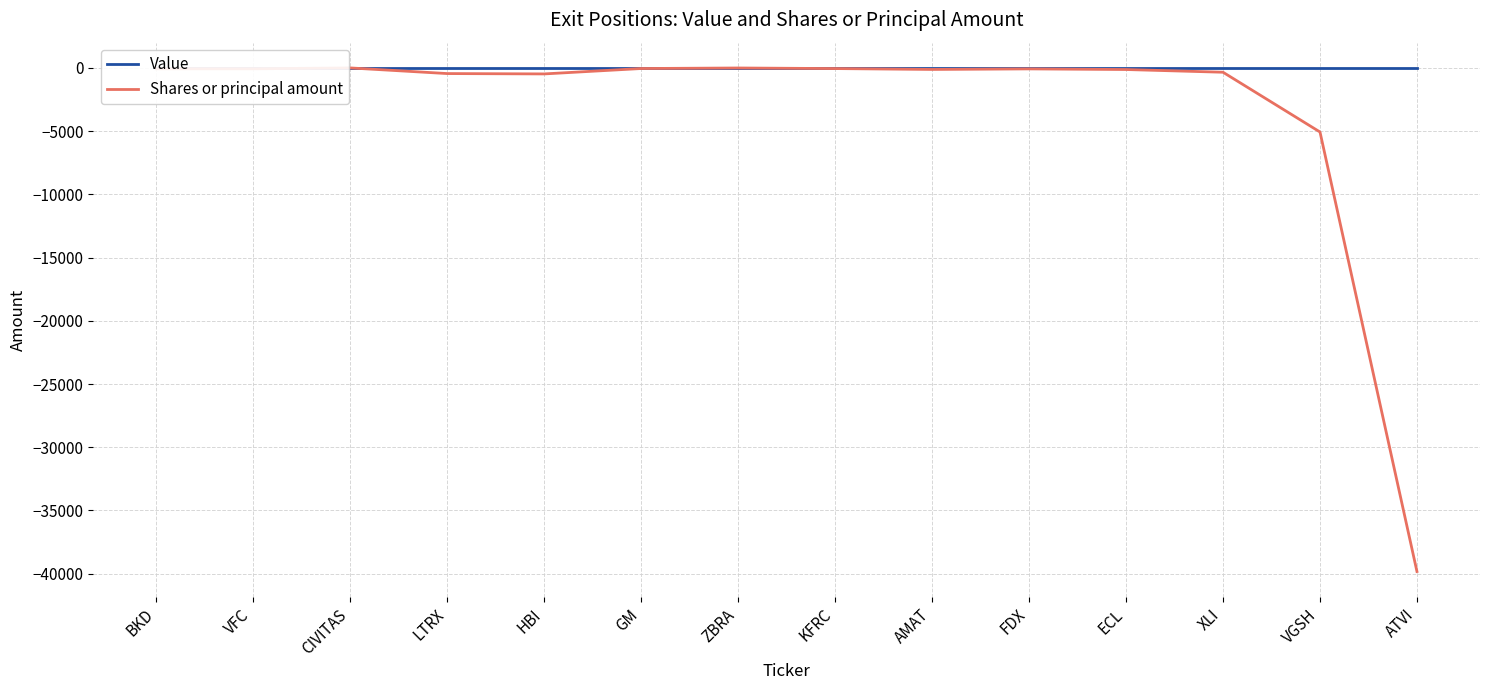

What are all the series names shown in the legend?

Value, Shares or principal amount